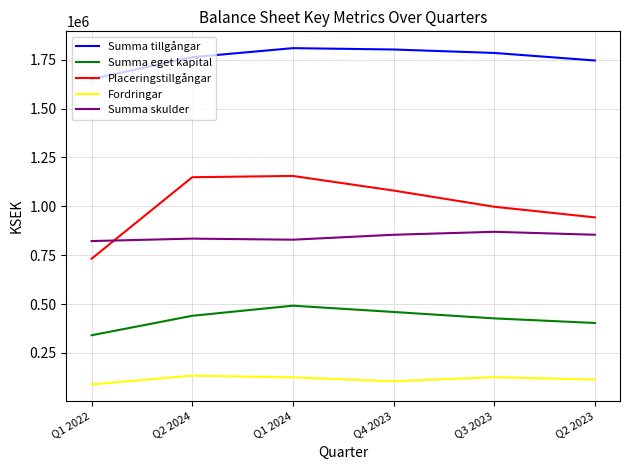

Where is Placeringstillgångar nearest to the value 943720?

Q2 2023